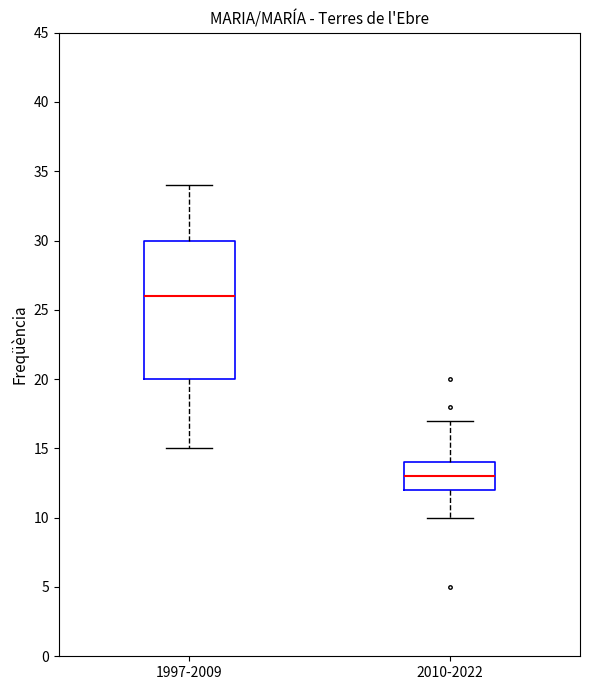

Where does the lower whisker of the box for 2010-2022 end on the y-axis? The values are not printed on the chart, so give them approximately, as read against the axis.

10